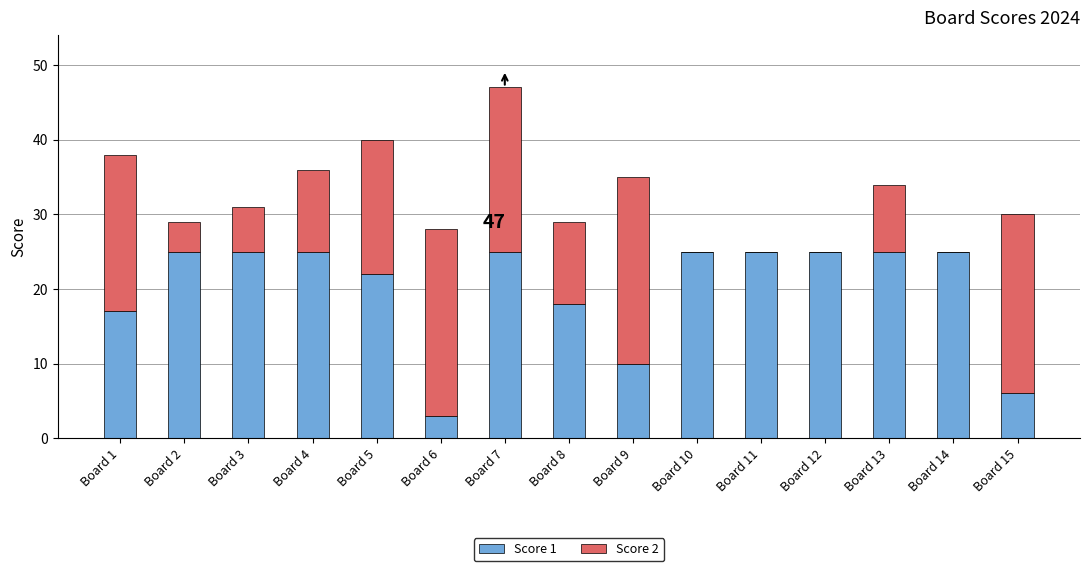

What is the total value across all series at Board 12?

25